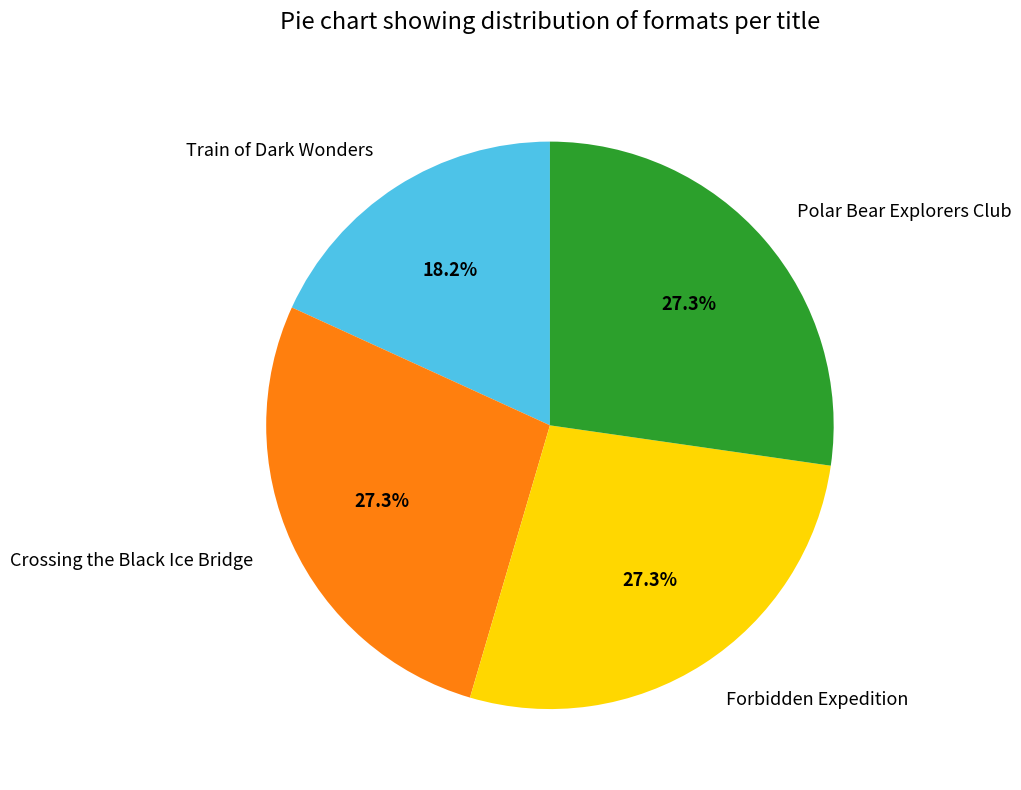

Does Forbidden Expedition represent more than half of the total?

No